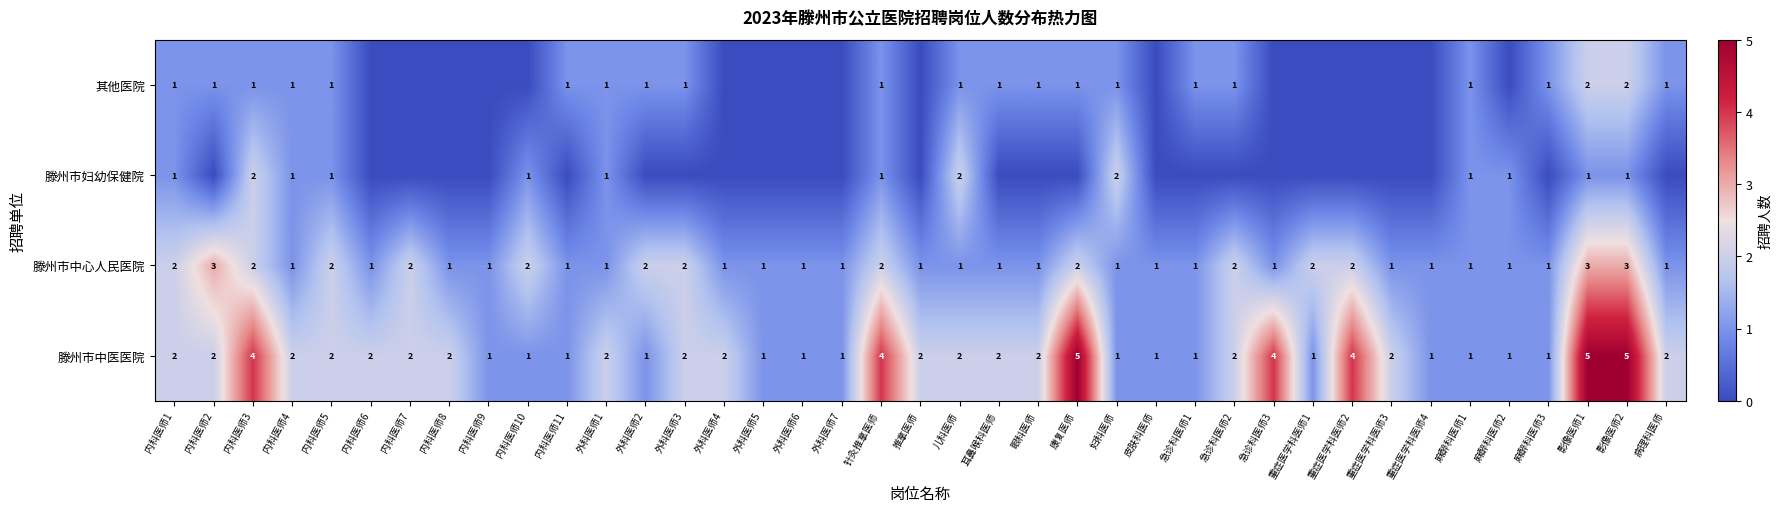

True or false: 滕州市妇幼保健院 has a value of 2 at 内科医师5.

False